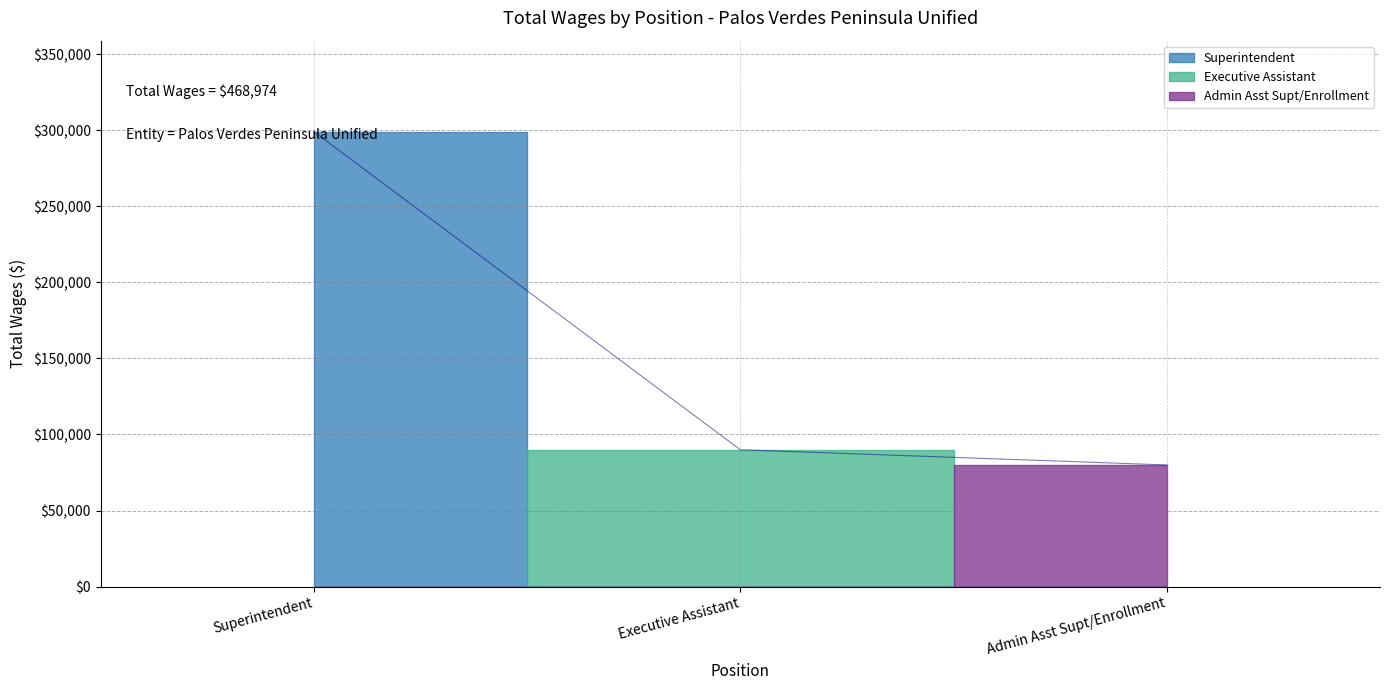

What is the average value?

156325